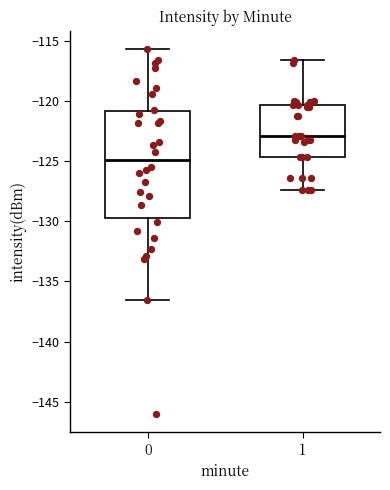

Reading left to right, transcribe this box plot: for each box, give where its median line is, the range the box spans, and where its two whiskers end, as read against the y-axis. The values are not printed on the chart, so give them approximately, as read against the axis.

0: median -125.0, box -129.5 to -121.0, whiskers -136.5 to -115.5
1: median -123.0, box -124.5 to -120.5, whiskers -127.5 to -116.5